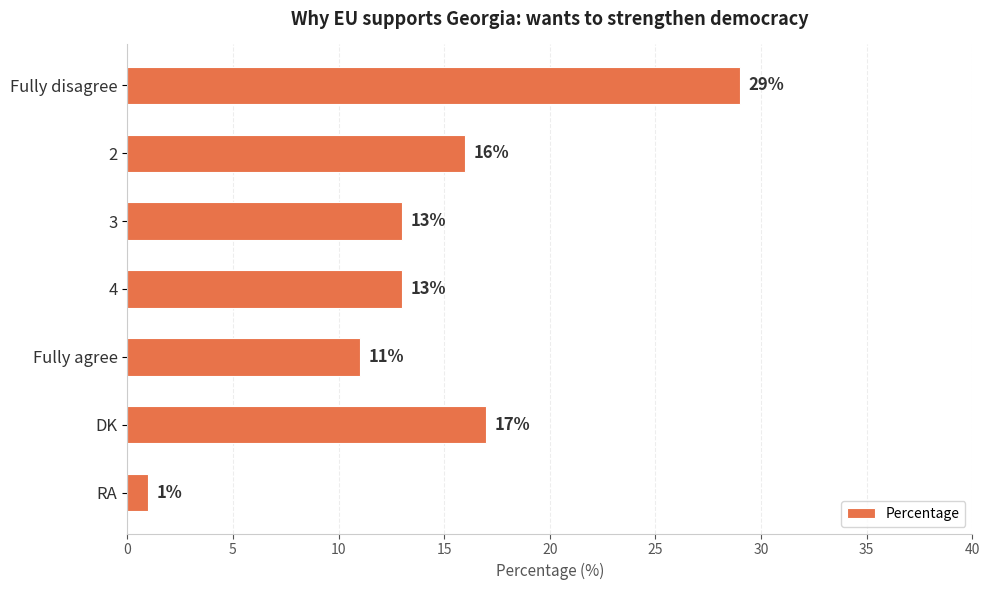

What is the difference between the maximum and minimum values?

28